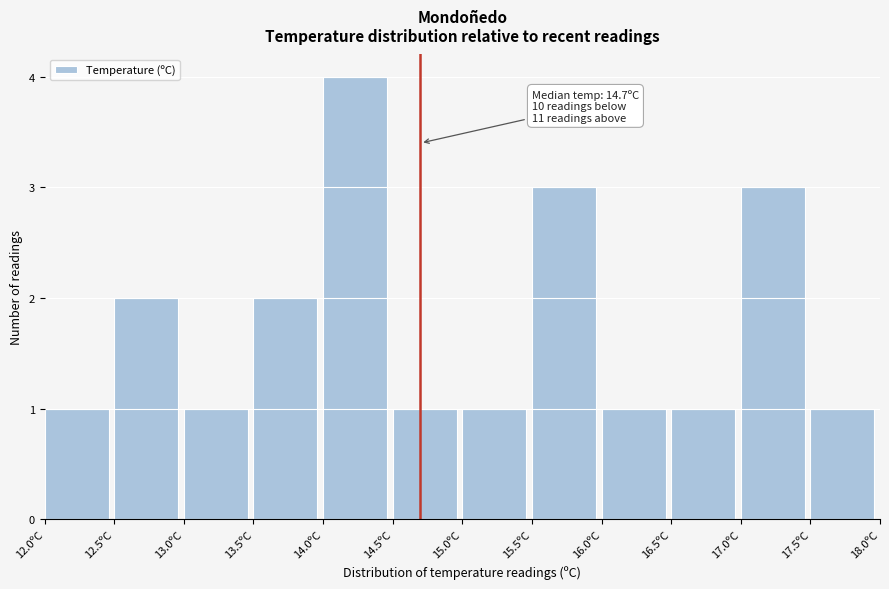

Over which range of the x-axis is the bar tallest?

14.0 to 14.5